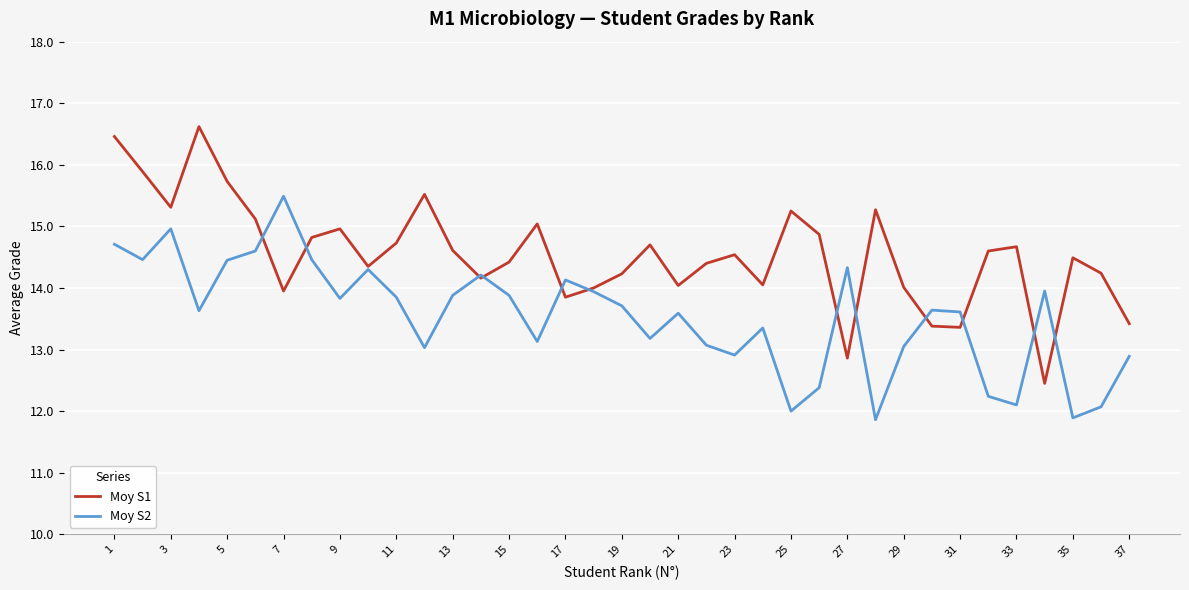

Rank the series by their average value, from lowest to highest.

Moy S2, Moy S1